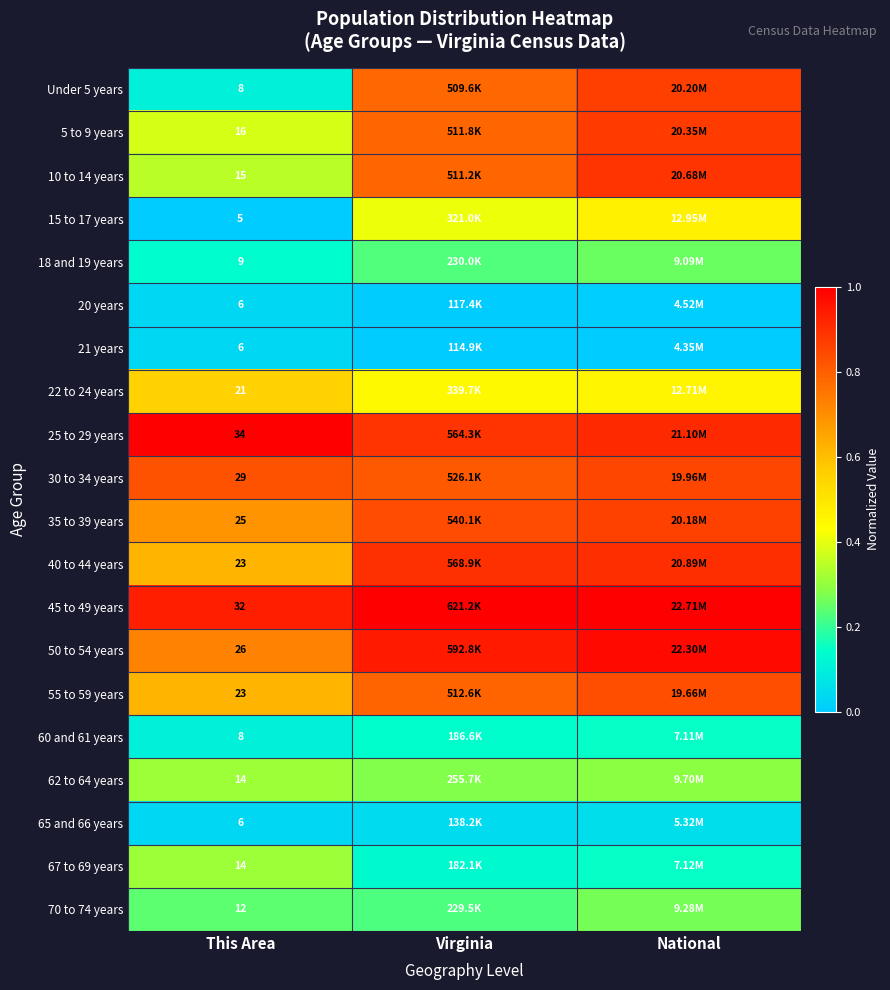

Between This Area and Virginia, which is larger?

Virginia